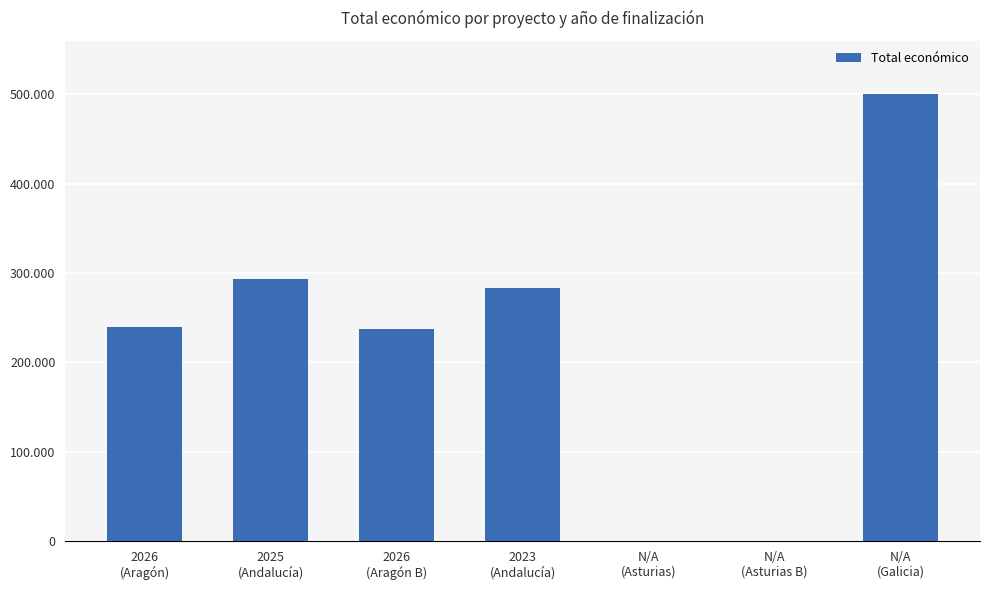

How many values are above zero?

5